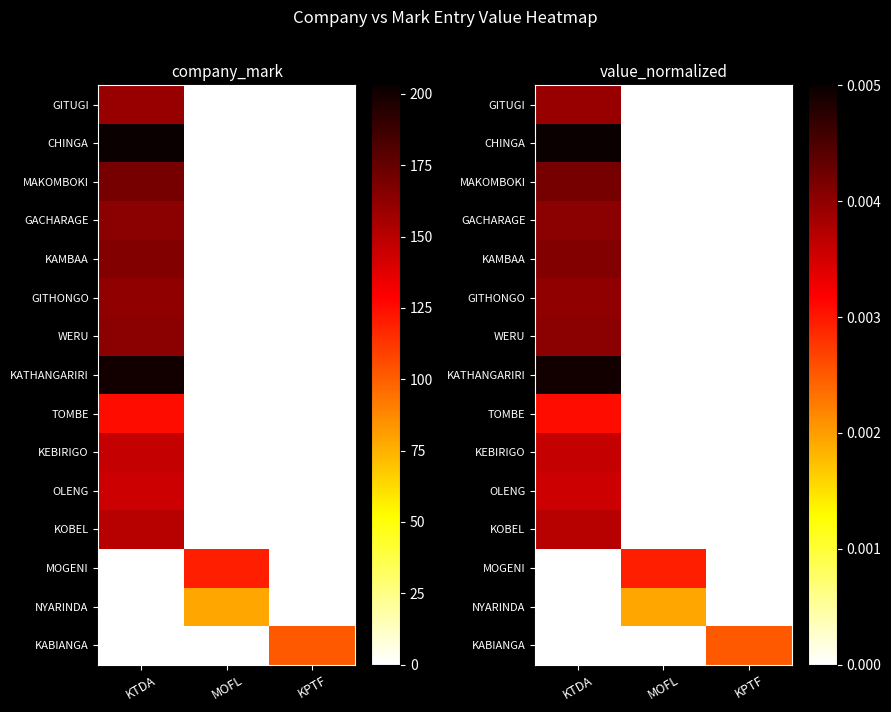

Count the number of categories in the chart.

3